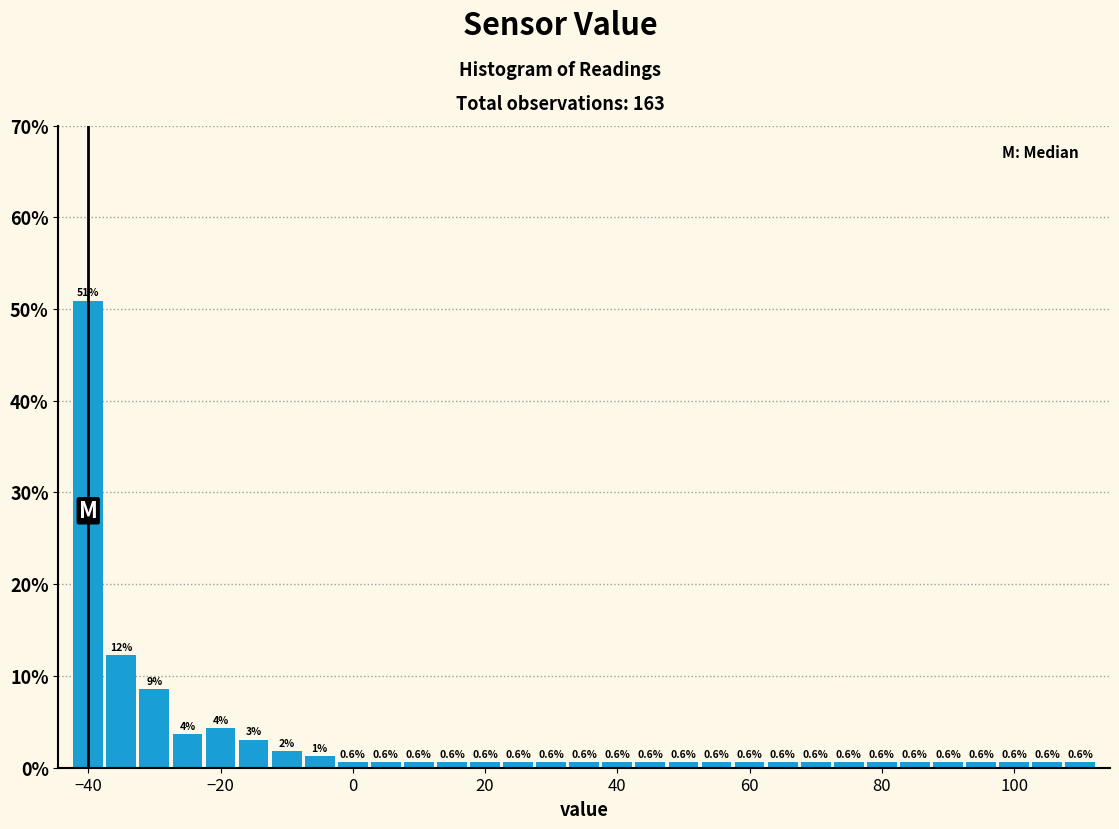

Read against the x-axis, roughly where is the centre of the tallest bar?

-40